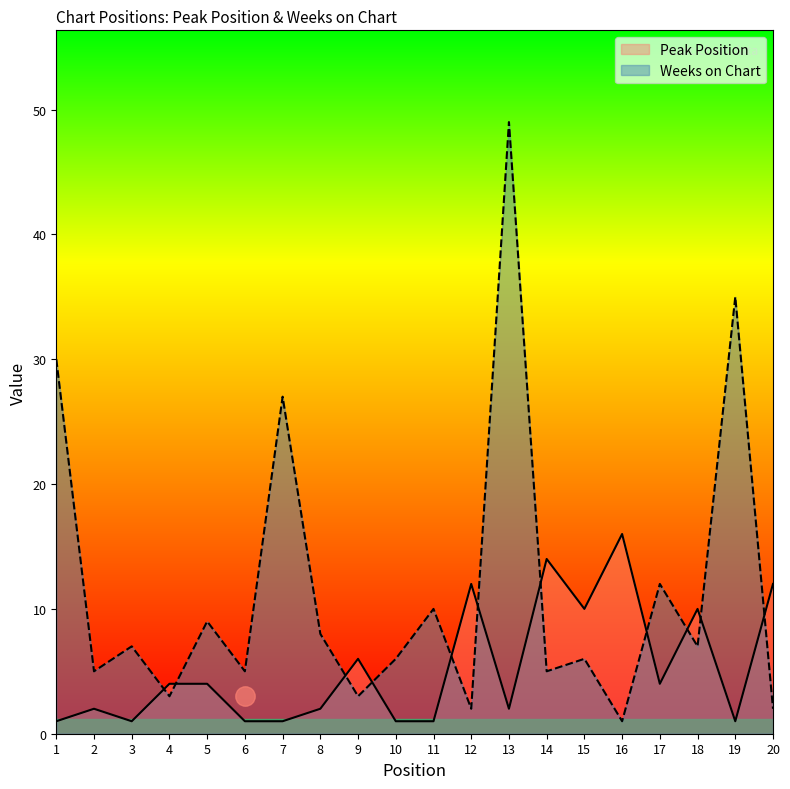

At which category does Peak Position reach its first local peak?

2